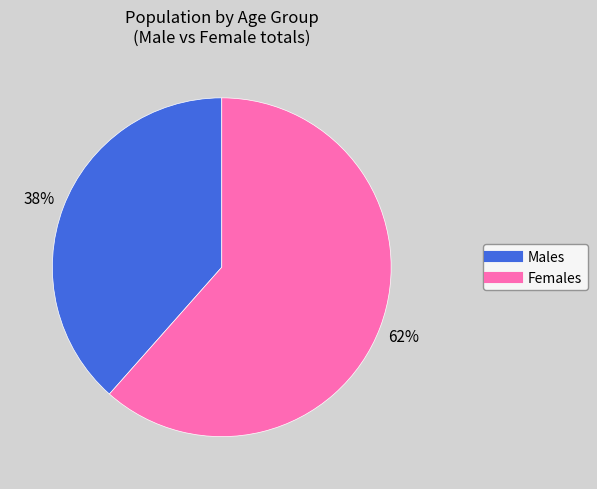

How many segments does this pie chart have?

2